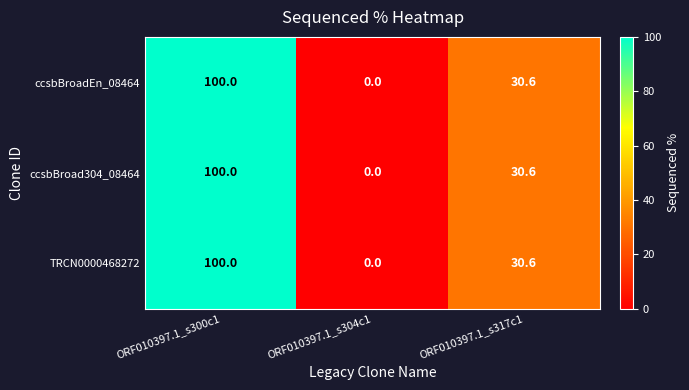

What value does the ccsbBroadEn_08464 series have at ORF010397.1_s300c1?

100.0